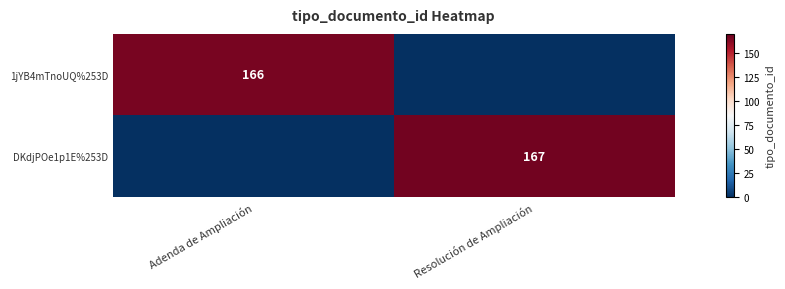

Is it true that 1jYB4mTnoUQ%253D equals 166 at Adenda de Ampliación?

True